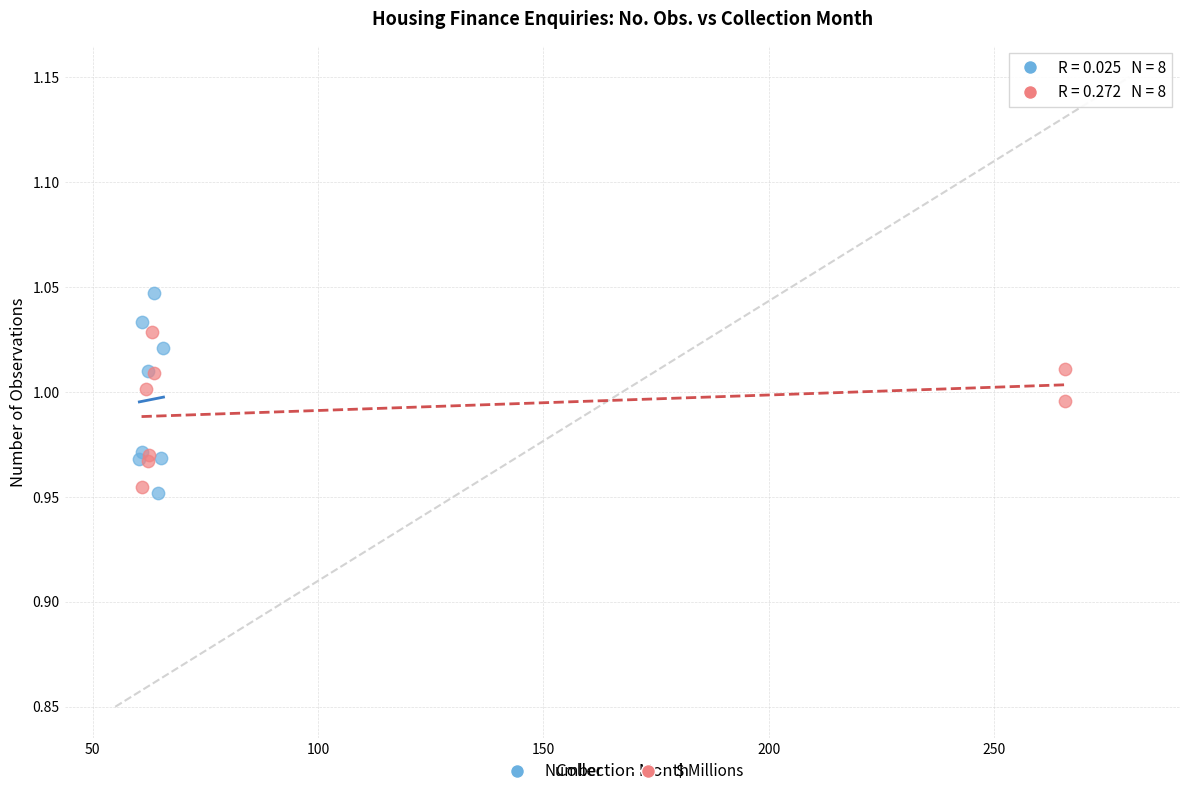

Which series has the largest Y range (max minus min)?

Number